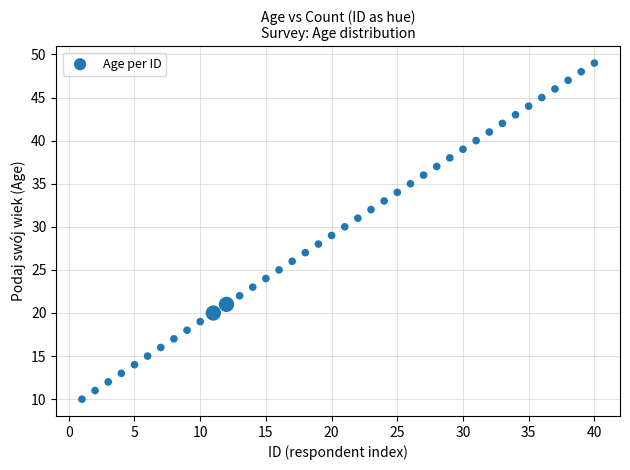

What is the range of X values (max minus min)?

39